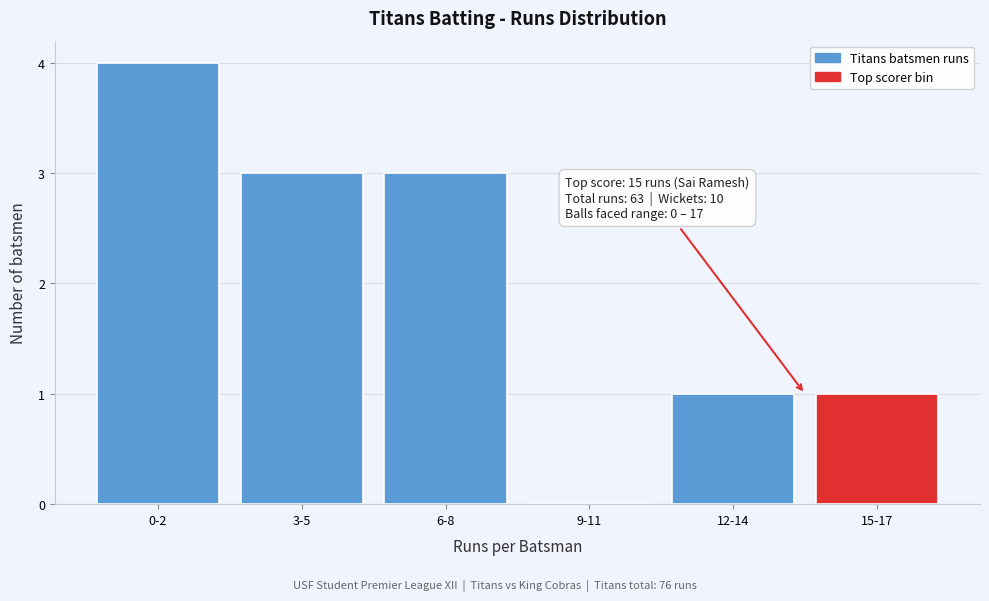

Reading right to left, transcribe all the data shown in this chart.

15-17=1	12-14=1	9-11=0	6-8=3	3-5=3	0-2=4